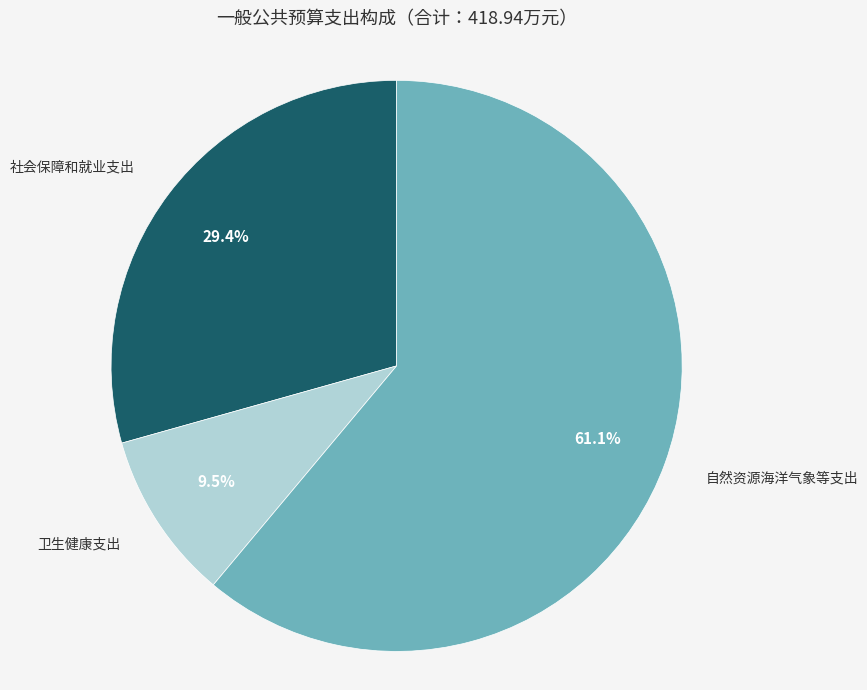

What is the ratio of the value at 自然资源海洋气象等支出 to the value at 社会保障和就业支出?

2.1